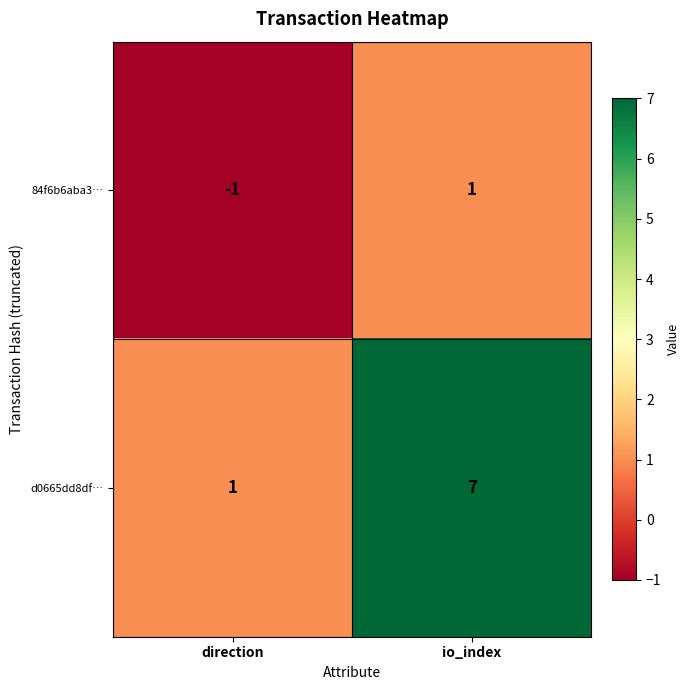

What is the spread (max minus min) of values at direction?

2